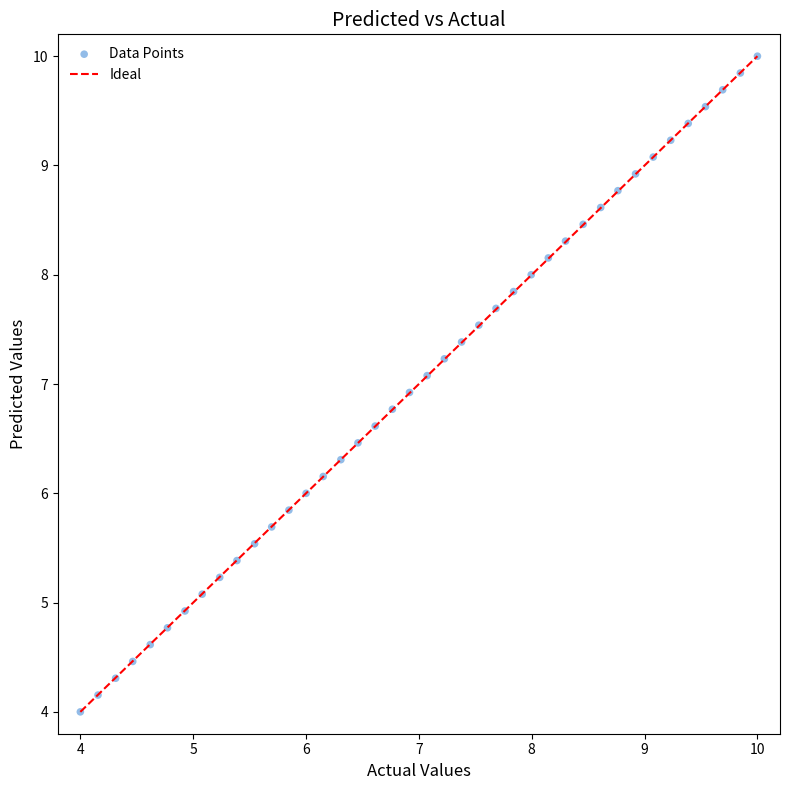

What is the range of X values (max minus min)?

6.0